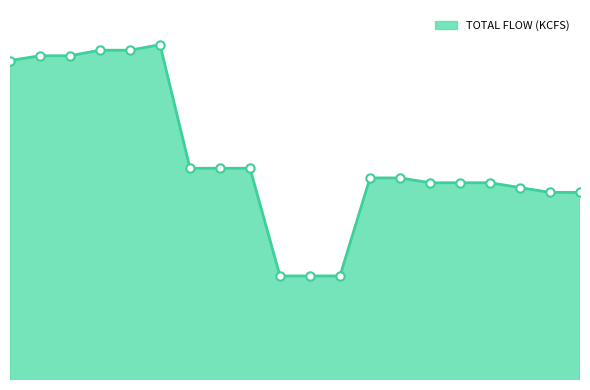

What is the difference between the maximum and minimum values?

33.5